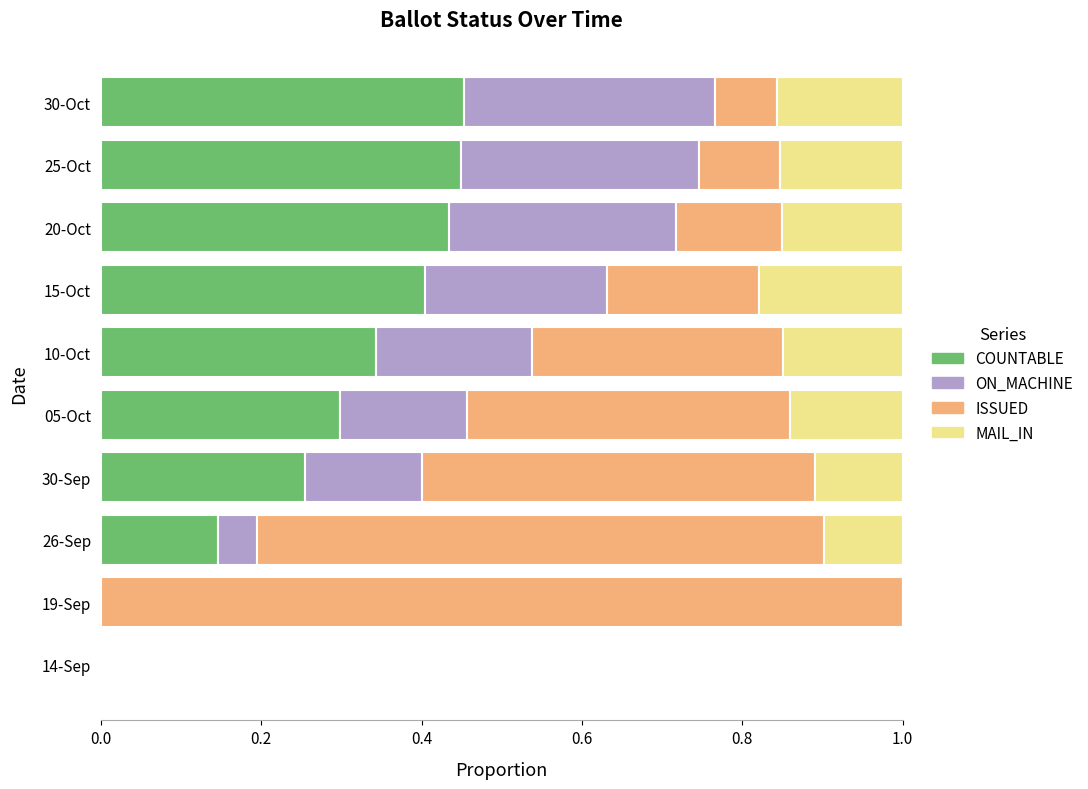

The COUNTABLE series shows 0.2 at 19-Sep. True or false?

False